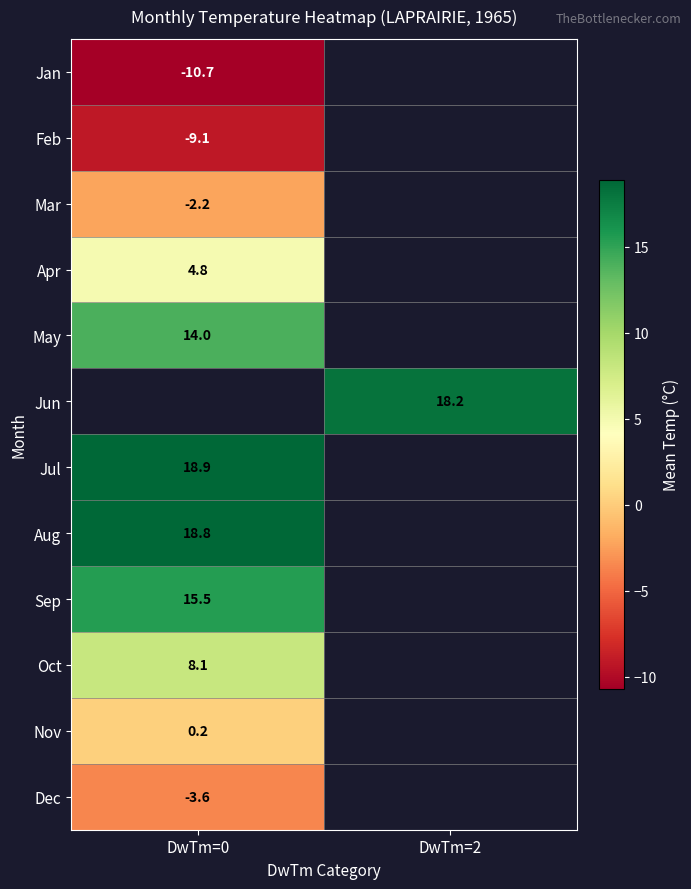

Is it true that Nov equals 0.2 at DwTm=0?

True